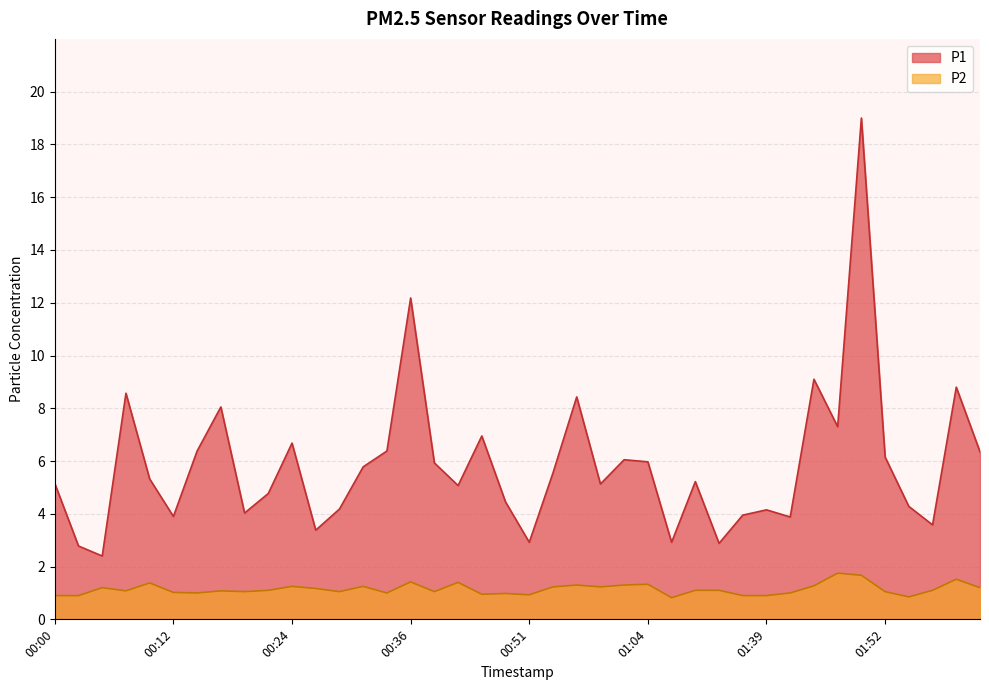

At which label does P1 first exceed 5?

00:00